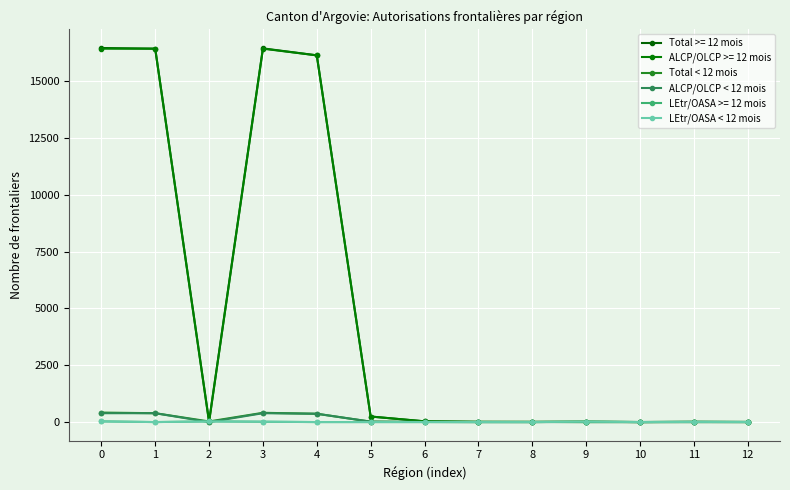

The value of Total < 12 mois at 9 is 25. True or false?

False